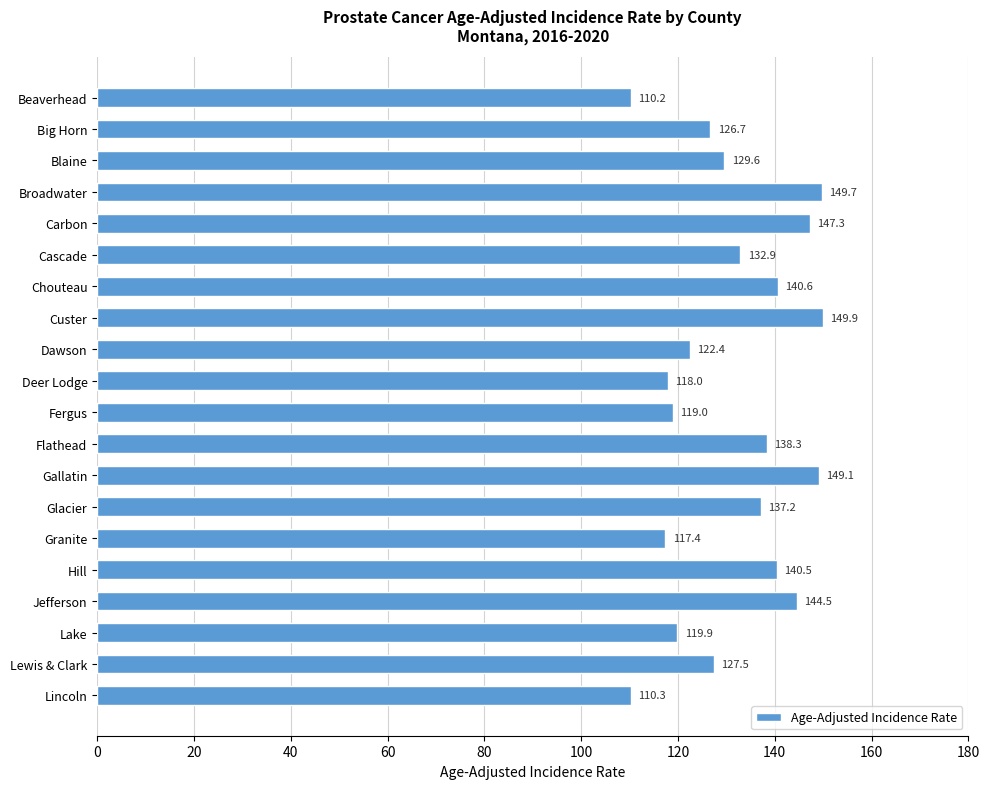

What is the label of the 13th bar from the top?

Gallatin